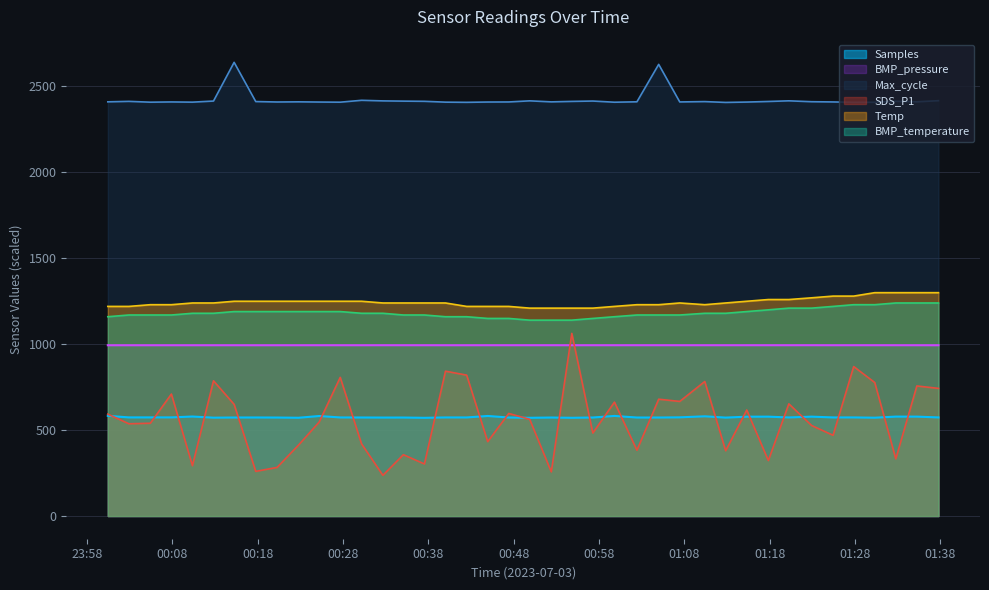

What is the difference between the maximum and minimum values in the Temp series?

90.0